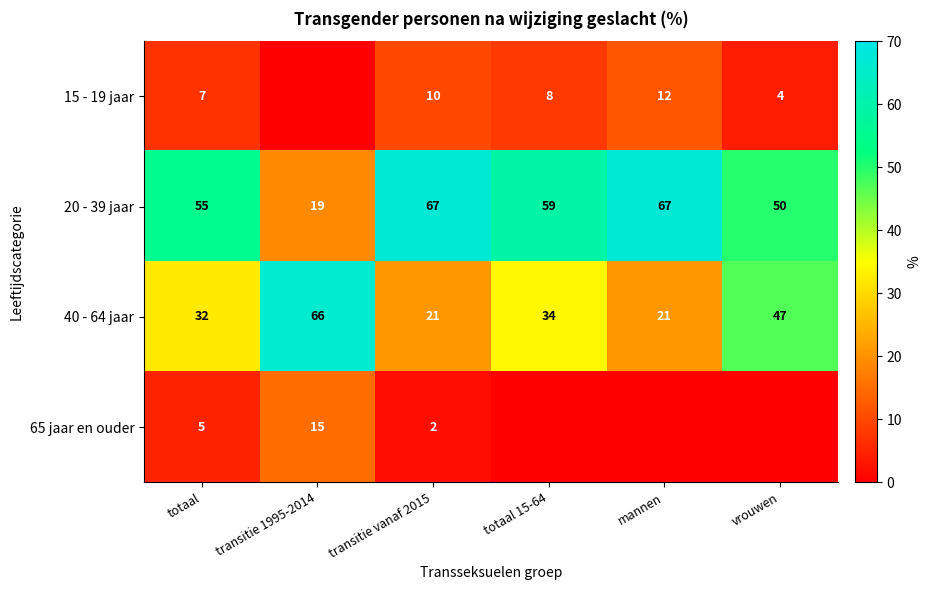

At which category is the sum across all series the highest?

totaal 15-64